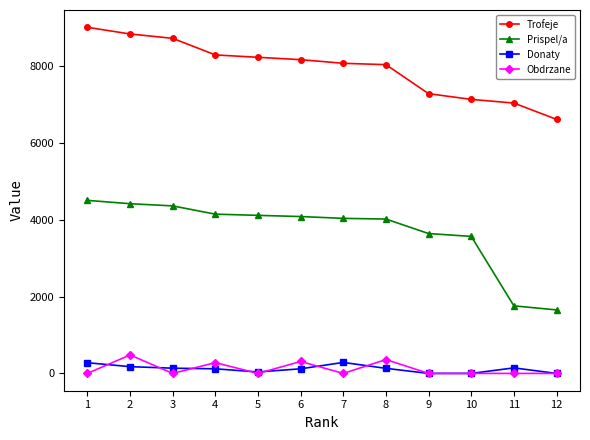

Rank the series by their maximum value, from highest to lowest.

Trofeje, Prispel/a, Obdrzane, Donaty